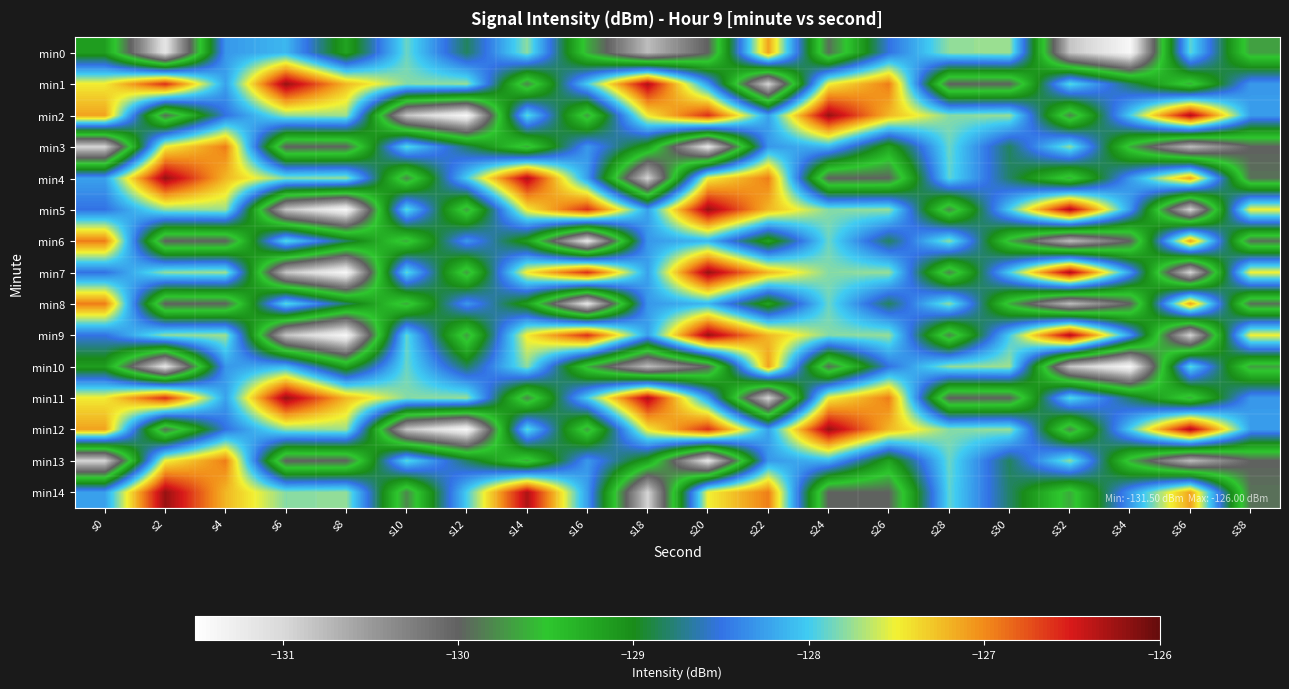

At which category is the sum across all series the highest?

s4